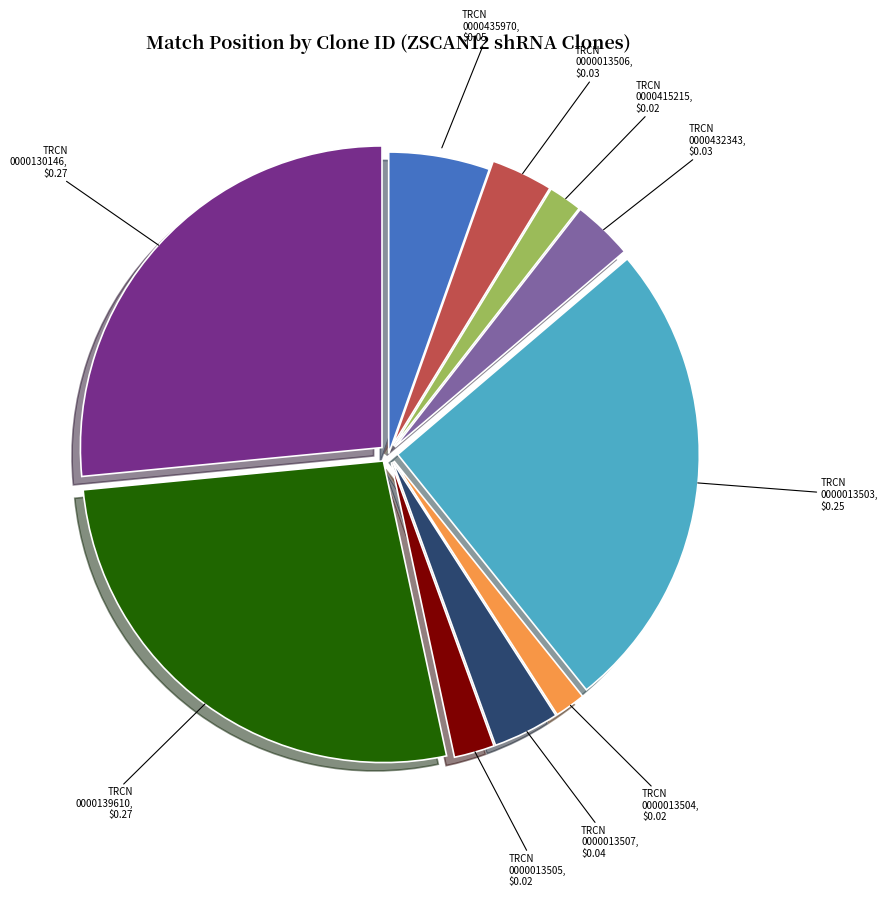

Is there a majority slice in this chart?

No